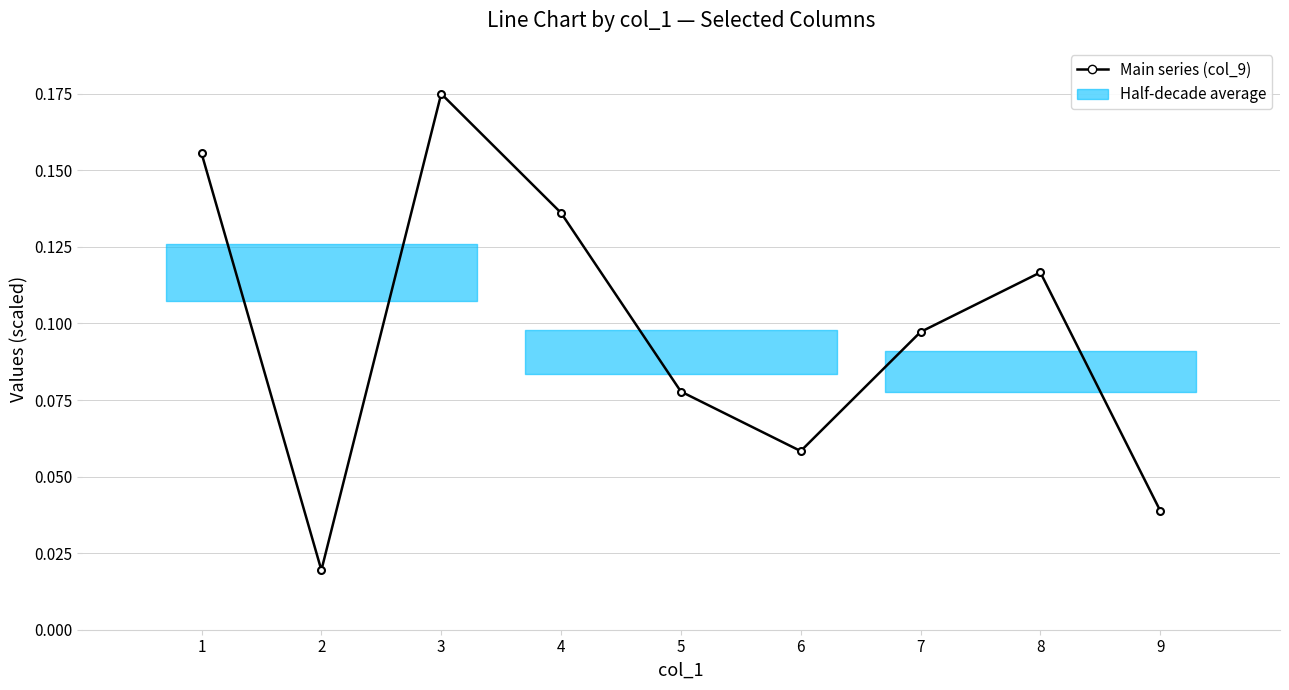

Which has a higher value, 4 or 3?

3